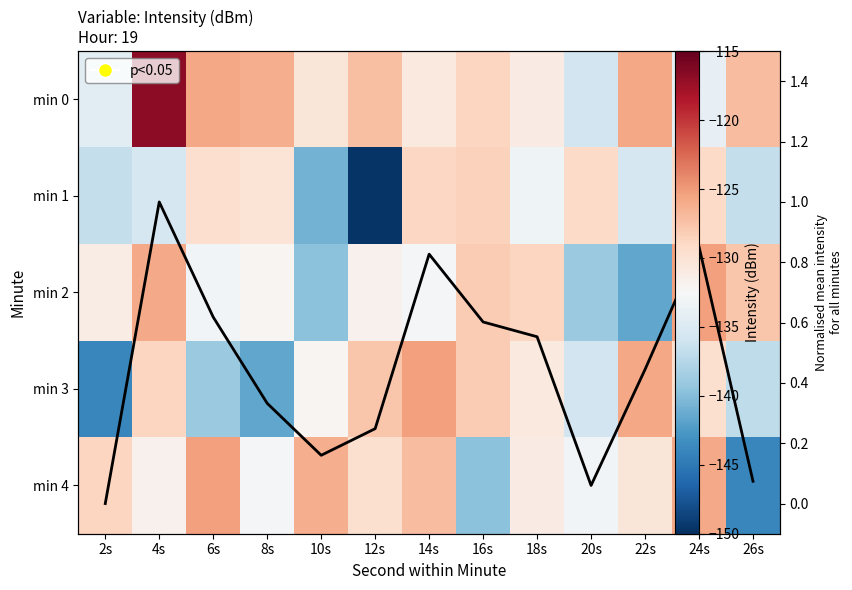

Between 2s and 10s, which series saw the biggest shift?

min 3